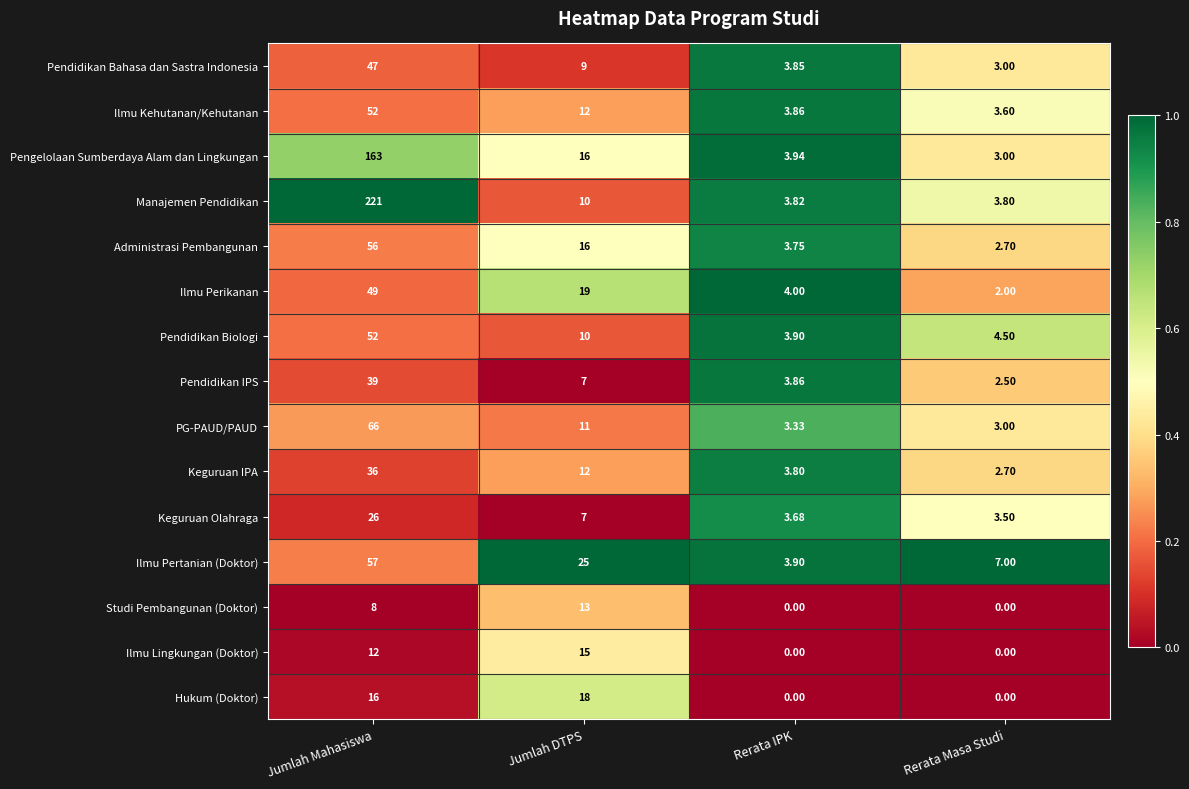

Where does the Pendidikan Biologi series first go above 10?

Jumlah Mahasiswa